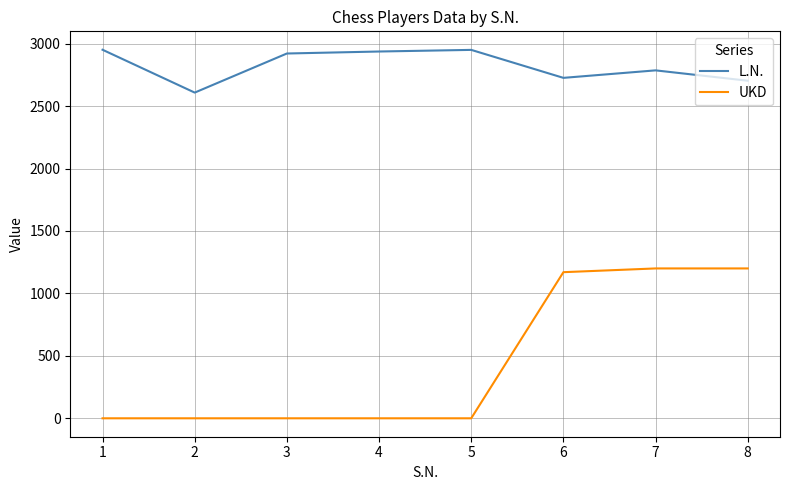

The value of L.N. at 3 is 2921. True or false?

True